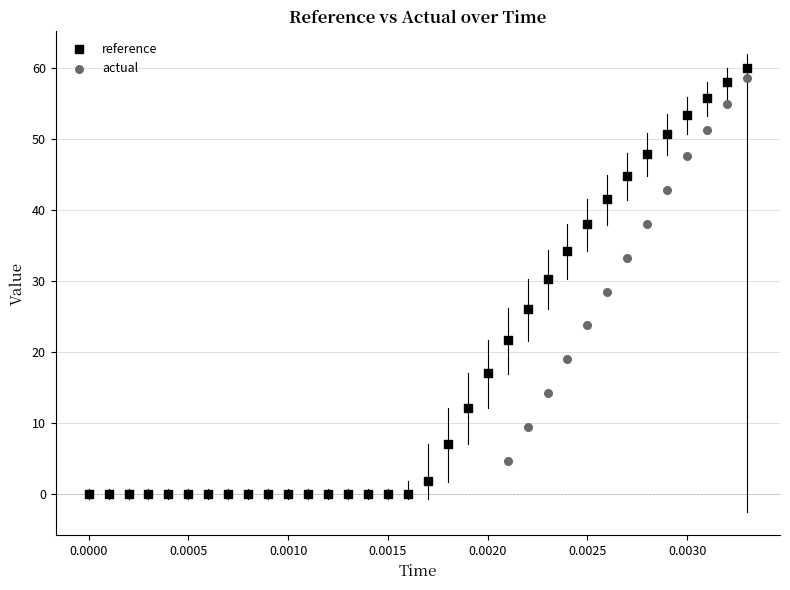

Which series contains the highest Y value?

reference